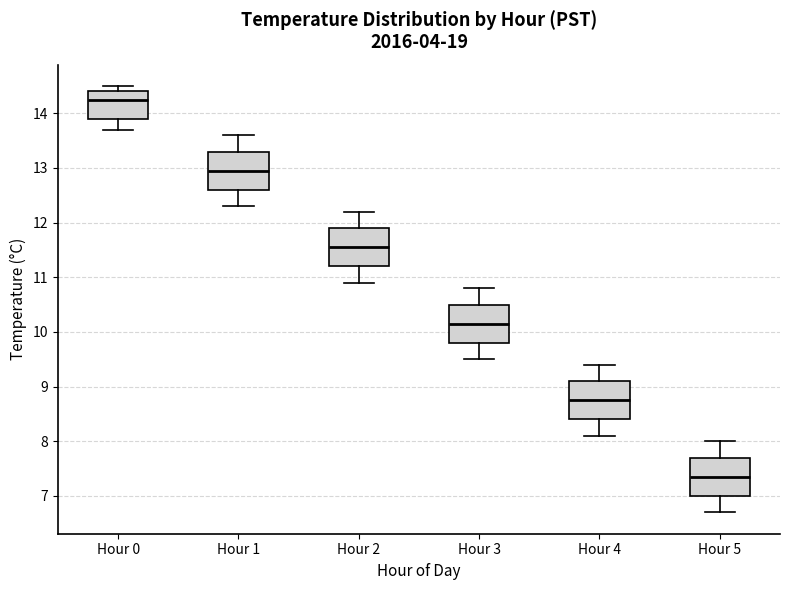

Reading left to right, read every box against the y-axis: the position of its median line, the range the box covers, and the ends of its whiskers. The values are not printed on the chart, so give them approximately, as read against the axis.

Hour 0: median 14.3, box 13.9 to 14.4, whiskers 13.7 to 14.5
Hour 1: median 13.0, box 12.6 to 13.3, whiskers 12.3 to 13.6
Hour 2: median 11.6, box 11.2 to 11.9, whiskers 10.9 to 12.2
Hour 3: median 10.2, box 9.8 to 10.5, whiskers 9.5 to 10.8
Hour 4: median 8.8, box 8.4 to 9.1, whiskers 8.1 to 9.4
Hour 5: median 7.4, box 7.0 to 7.7, whiskers 6.7 to 8.0